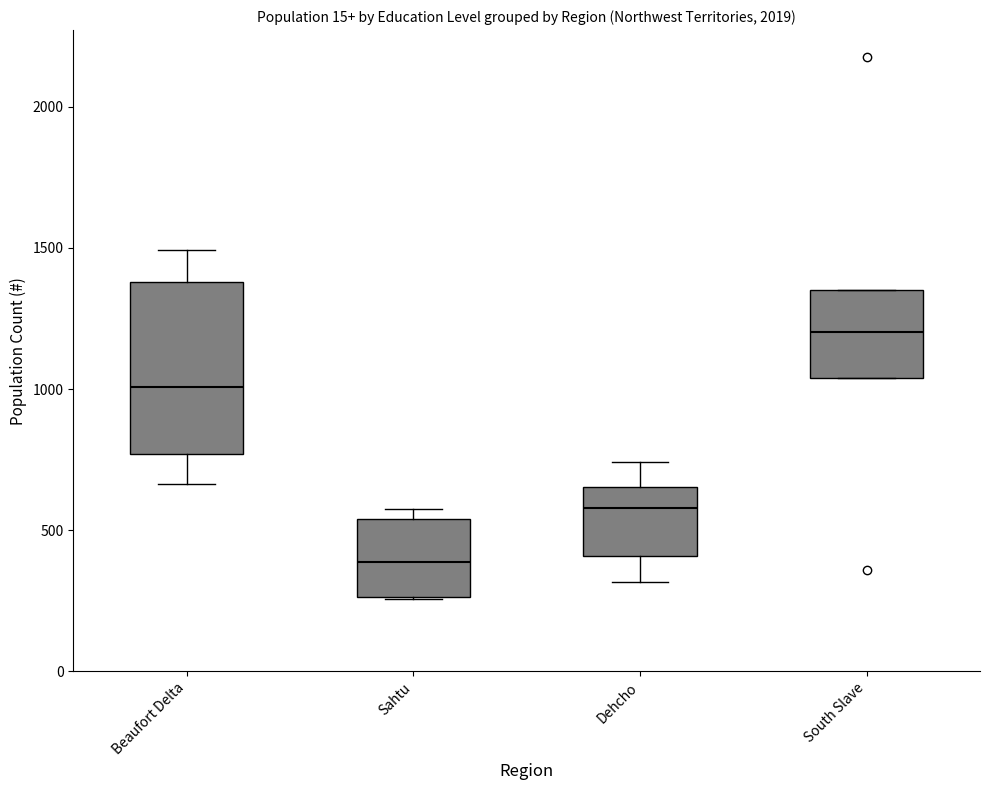

Reading left to right, read every box against the y-axis: the position of its median line, the range the box covers, and the ends of its whiskers. The values are not printed on the chart, so give them approximately, as read against the axis.

Beaufort Delta: median 1000, box 750 to 1400, whiskers 650 to 1500
Sahtu: median 400, box 250 to 550, whiskers 250 to 600
Dehcho: median 600, box 400 to 650, whiskers 300 to 750
South Slave: median 1200, box 1050 to 1350, whiskers 1050 to 1350